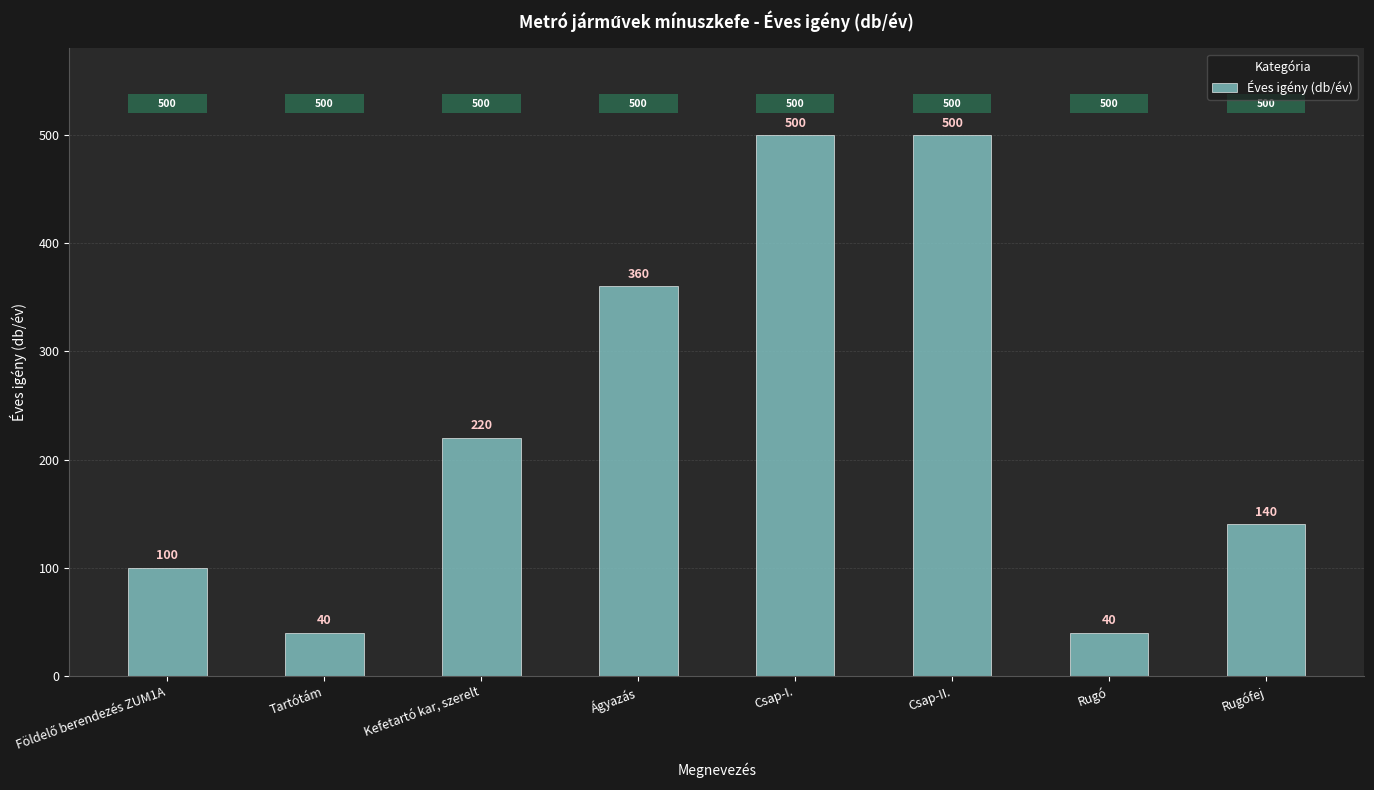

What is the maximum value shown in the chart?

500